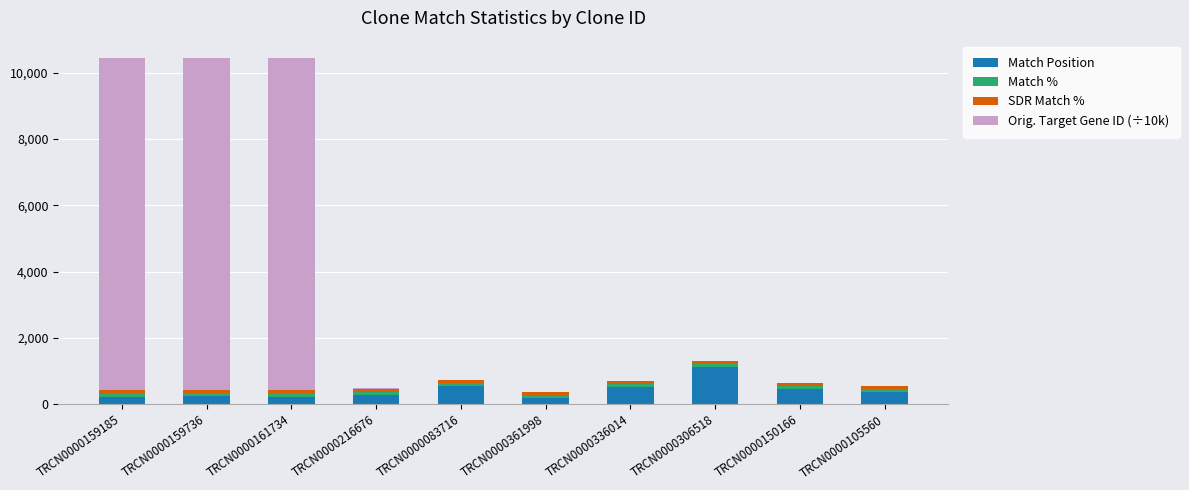

The Match Position series shows 276.0 at TRCN0000216676. True or false?

True